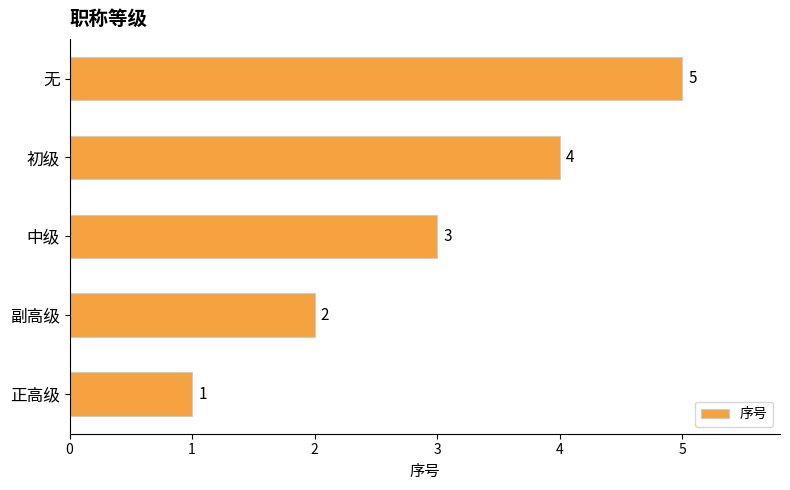

At which label is the value closest to 3?

中级